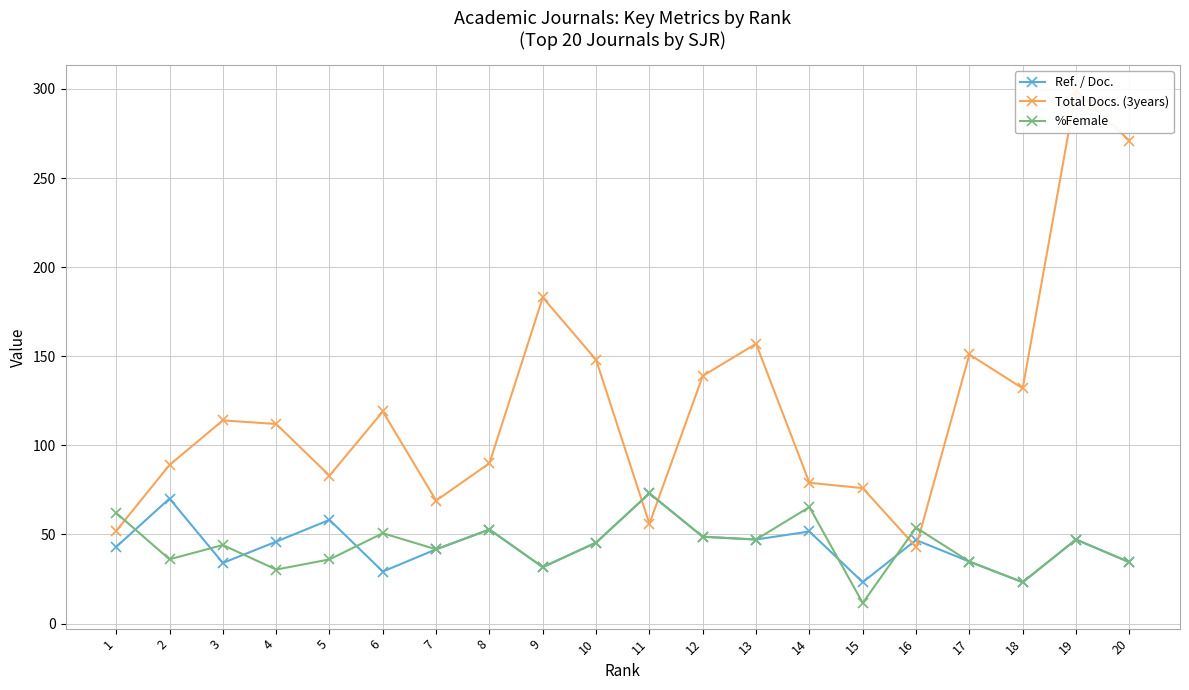

Which category has the lowest value in the Total Docs. (3years) series?

16